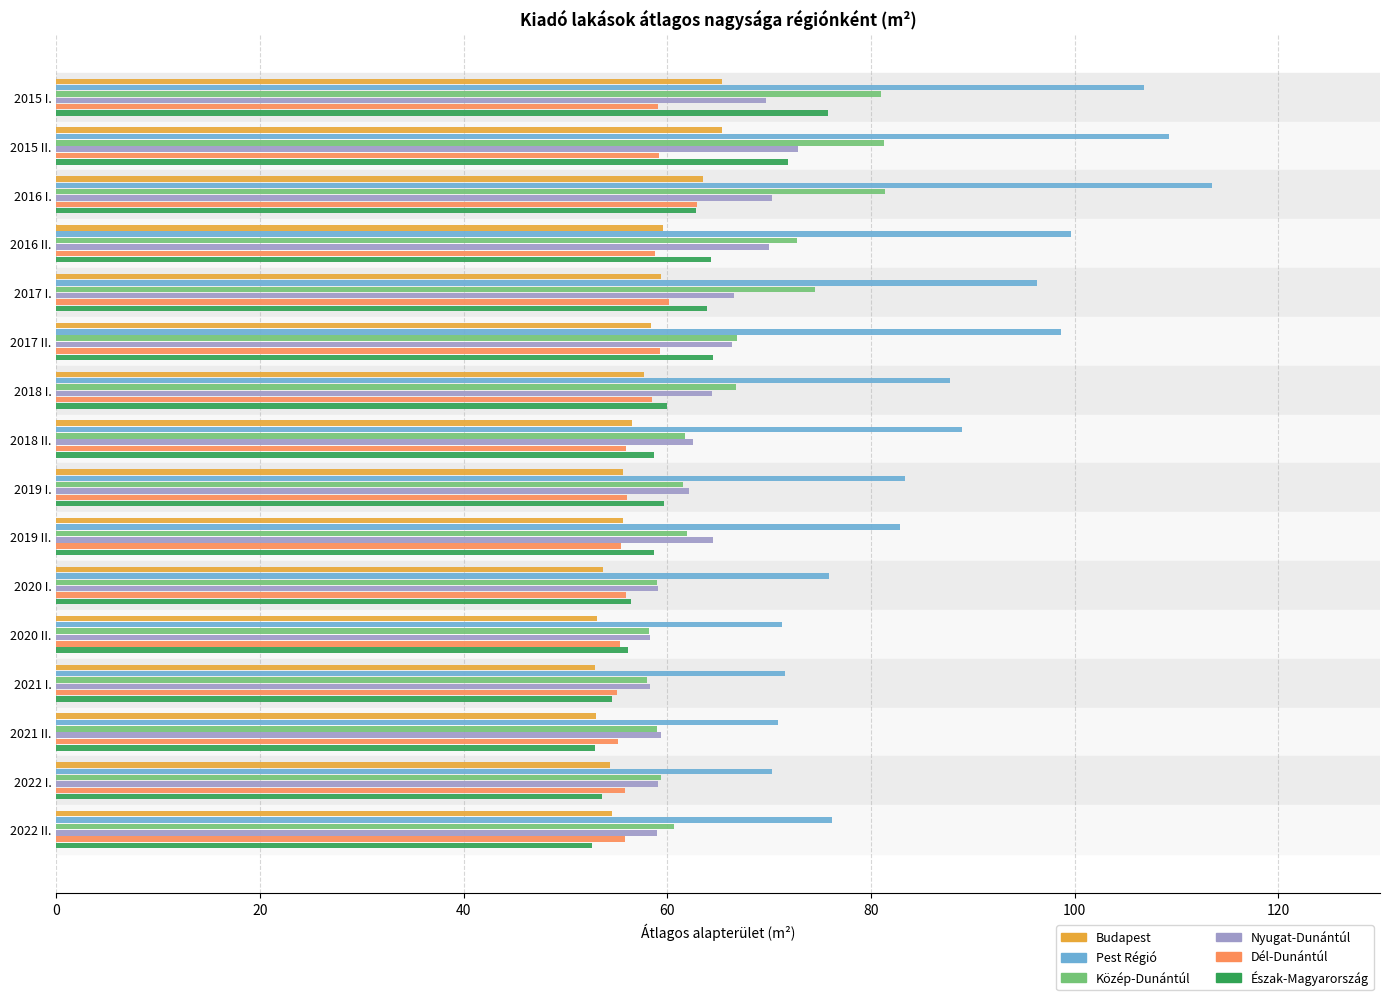

What is the smallest value displayed?

52.6